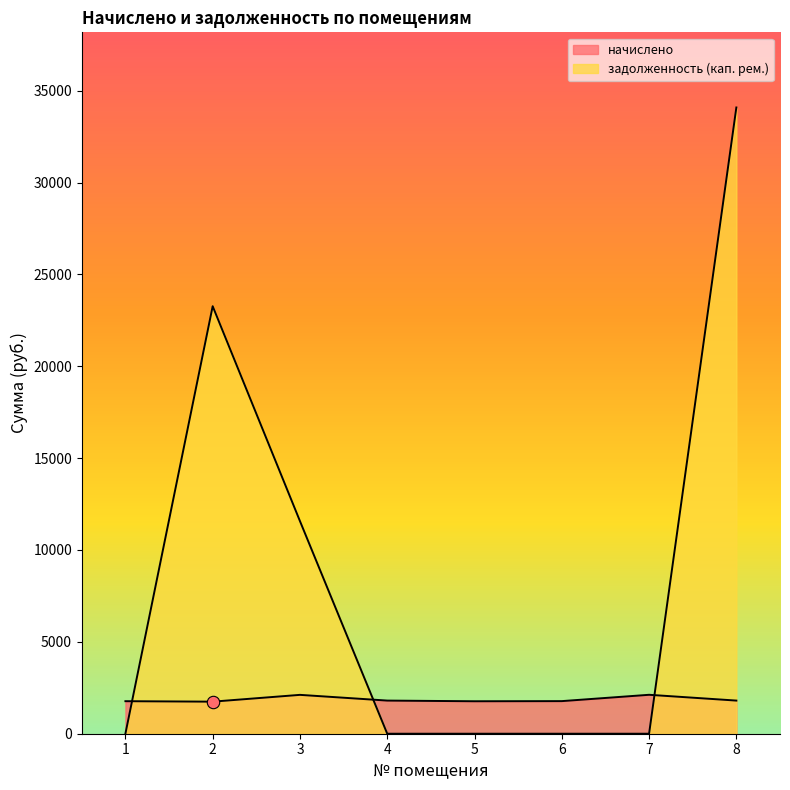

What are all the series names shown in the legend?

начислено, задолженность (кап. рем.)